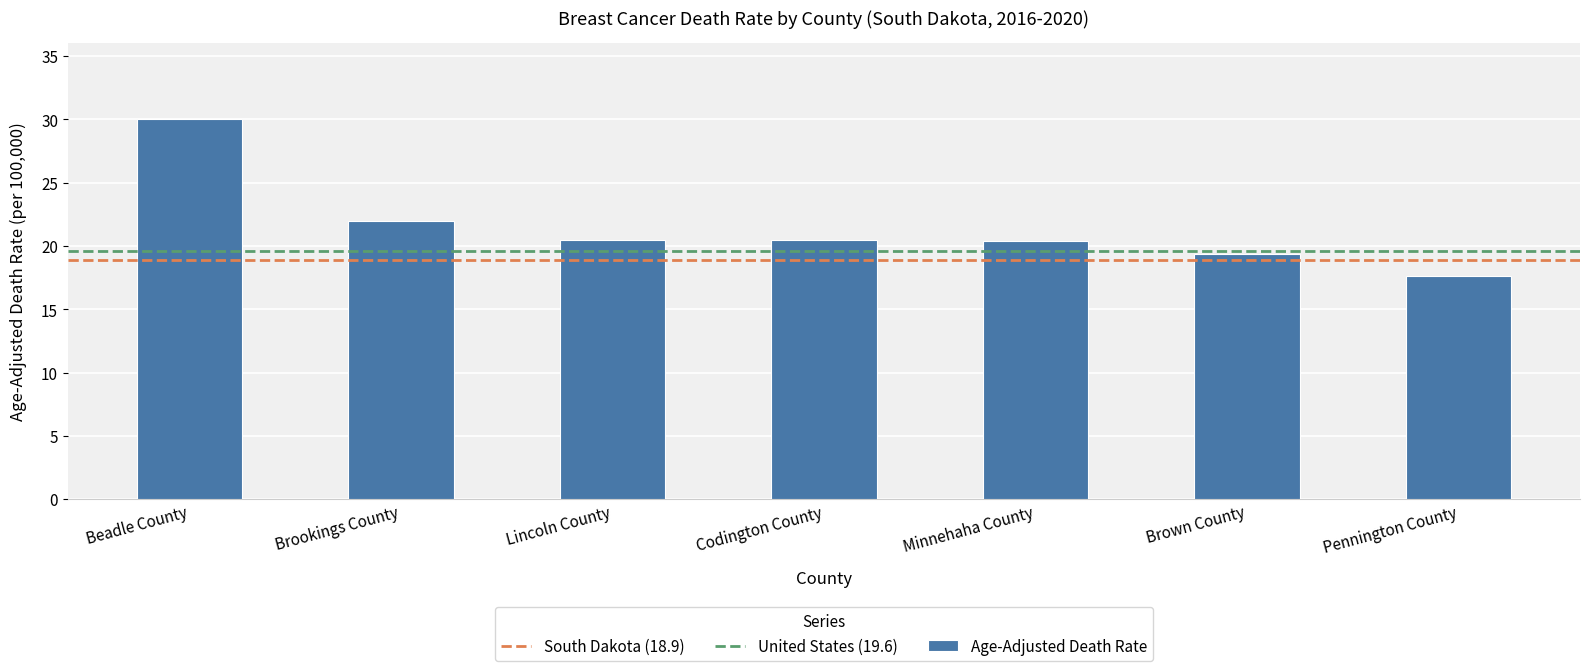

The chart shows a value of 20.5 at Codington County. True or false?

True